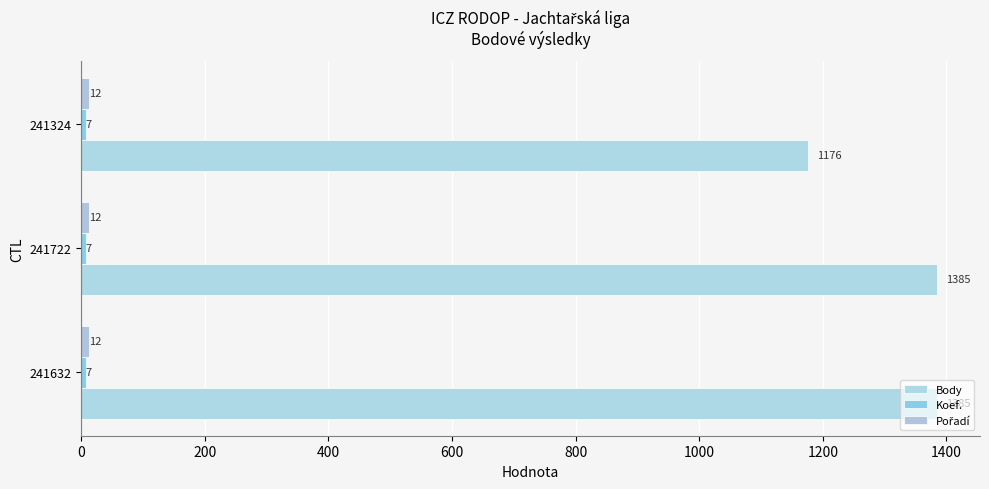

Which series has the largest range (max minus min)?

Body